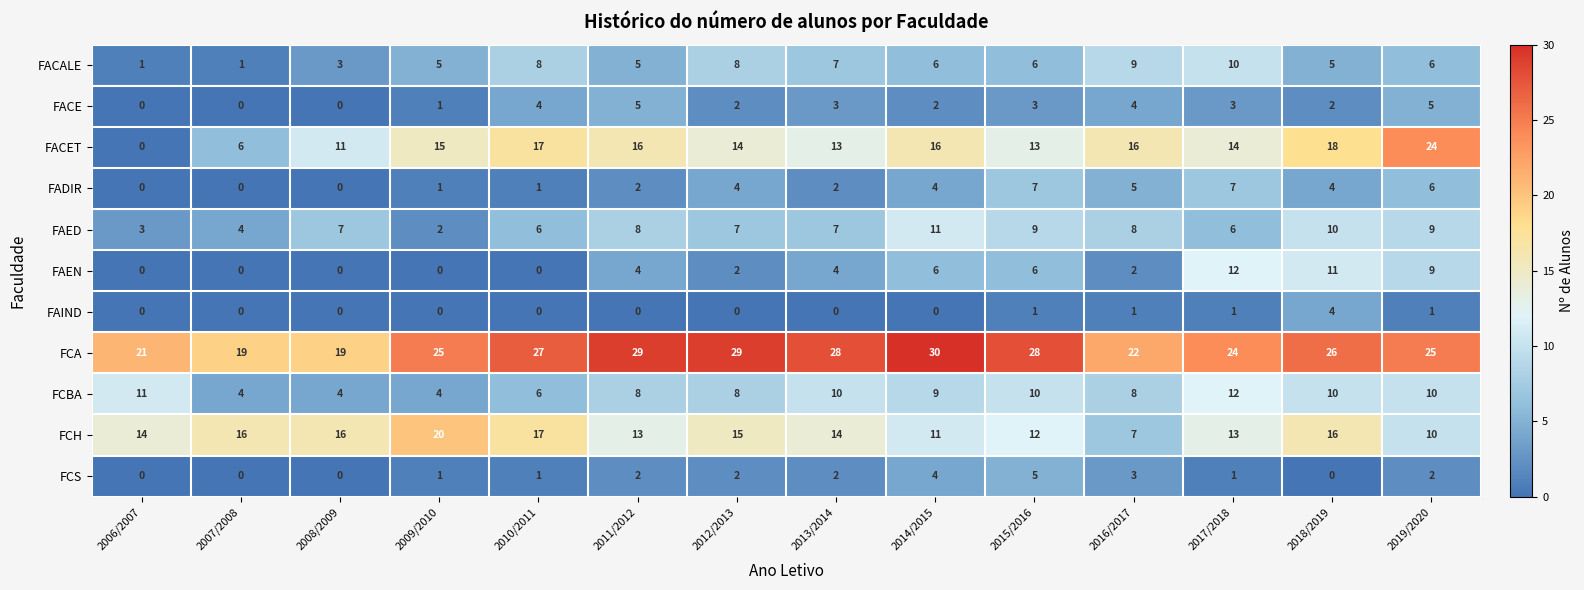

Which series has the widest spread of values?

FACET